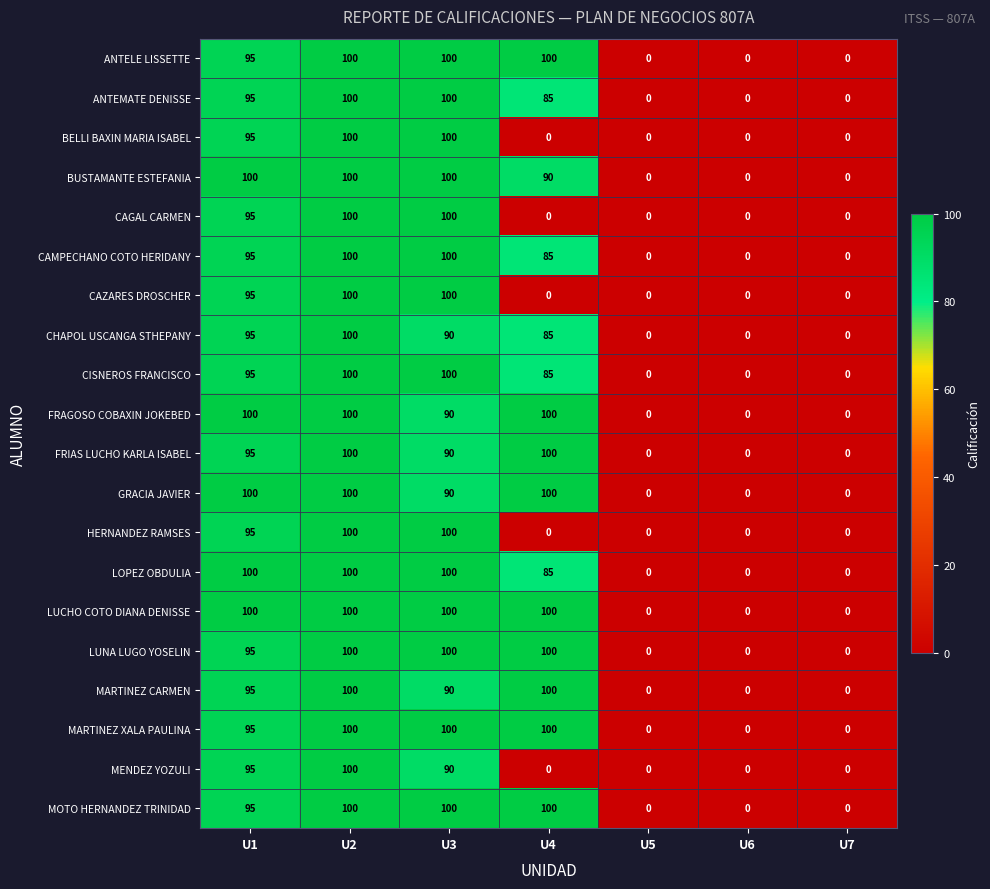

What is the maximum value for LOPEZ OBDULIA?

100